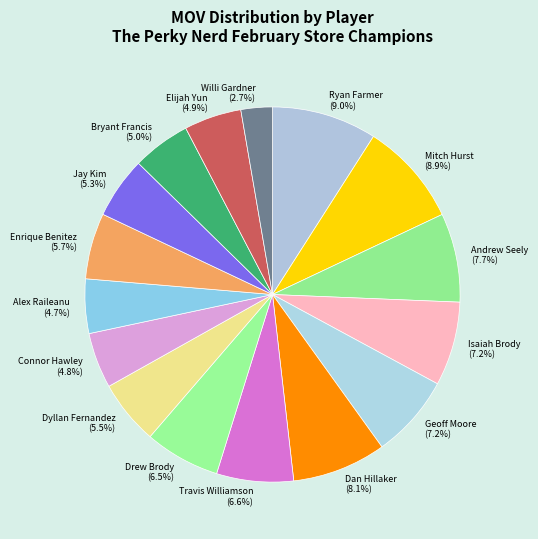

True or false: Geoff Moore accounts for 7% of the total.

True